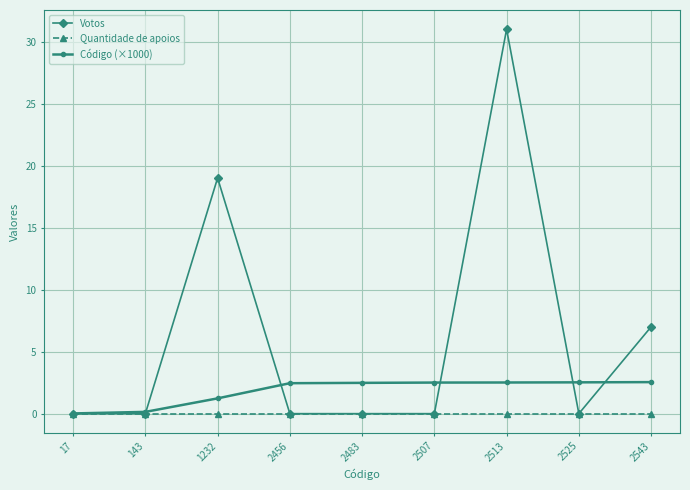

What is the total value across all series at 2525?

2.5